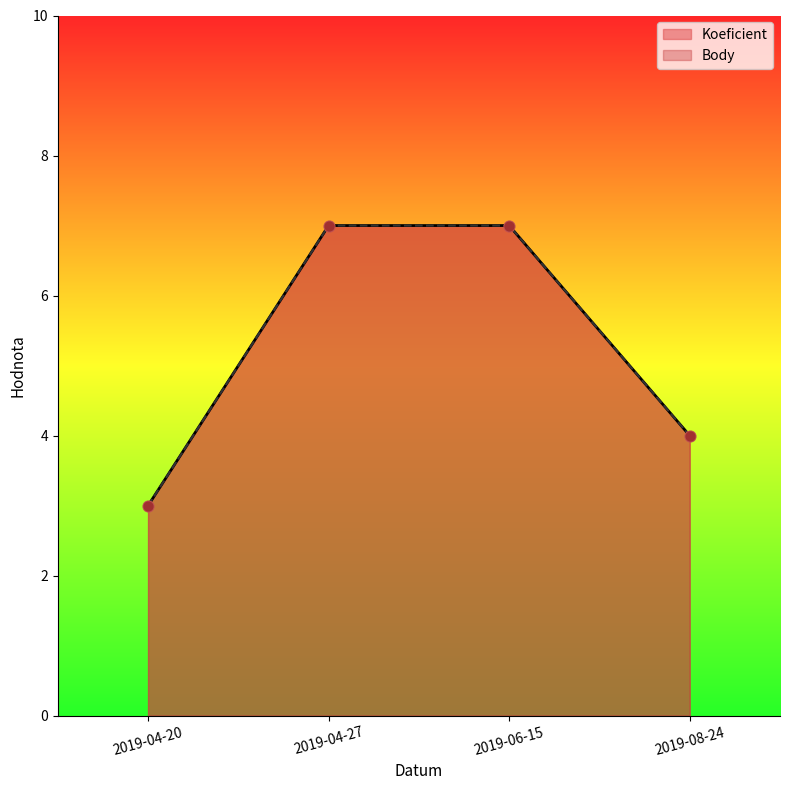

Is the value of Koeficient at 2019-08-24 greater than the value of Body at 2019-06-15?

No